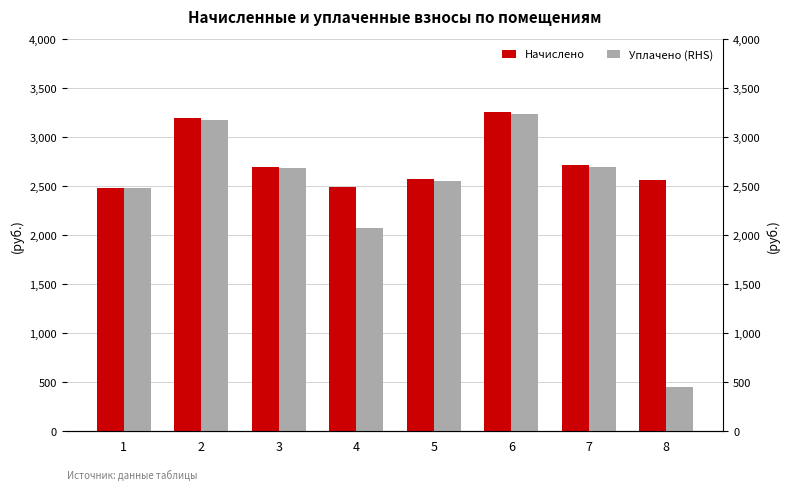

At how many categories does at least one series exceed 1406?

8